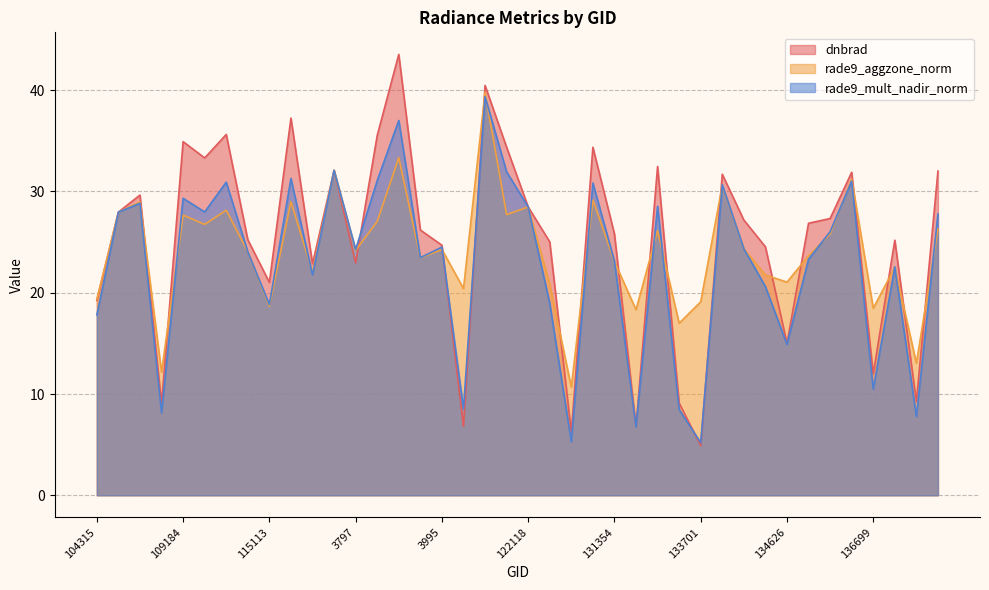

How many lines are shown in the chart?

3